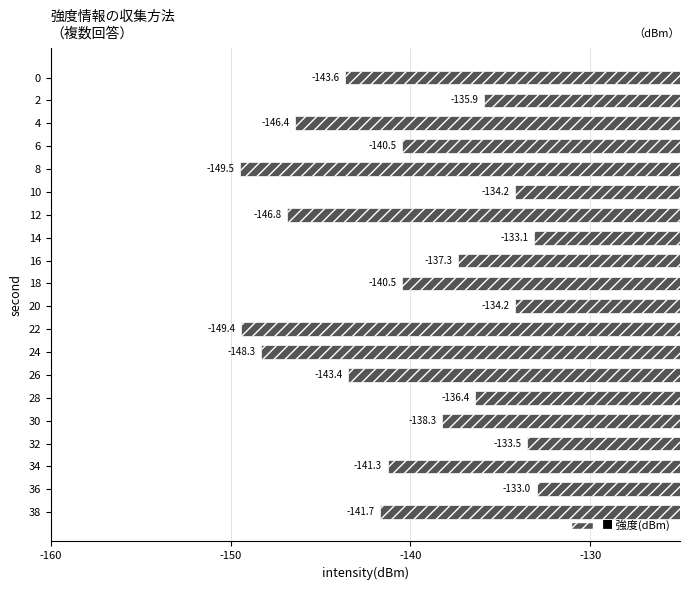

What is the change in value from 30 to 36?

+5.3